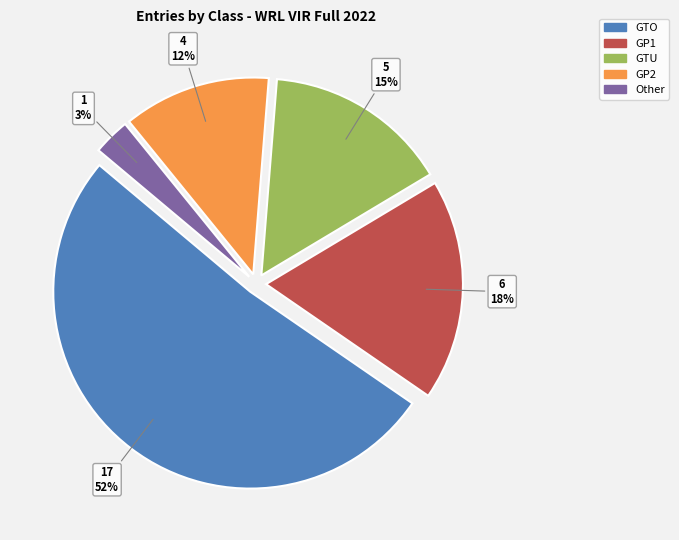

What percentage is the GTO slice, to the nearest percent?

52%